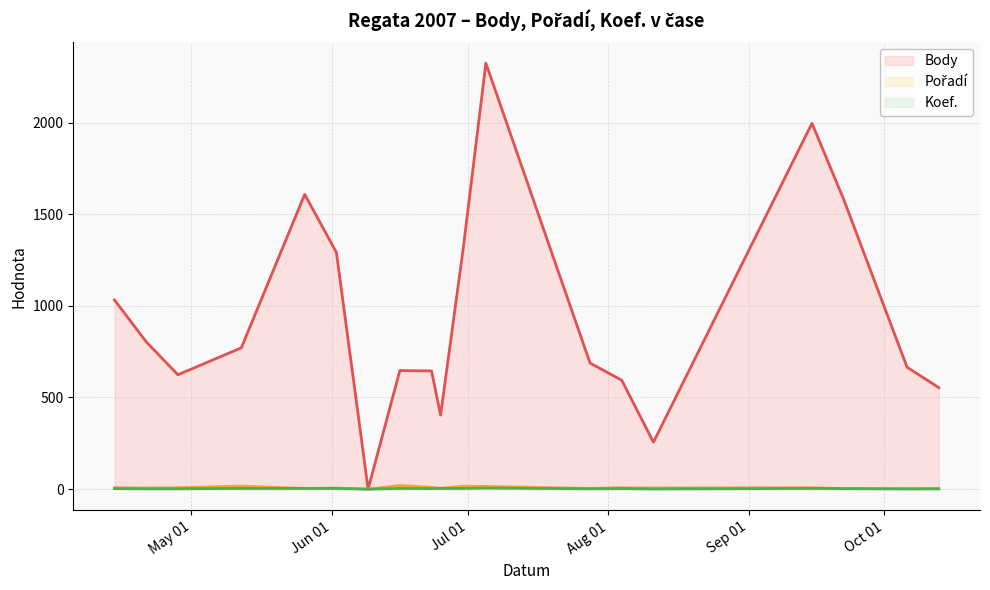

In Pořadí (line), how many points are lower than both neighbors (excluding endpoints)?

6